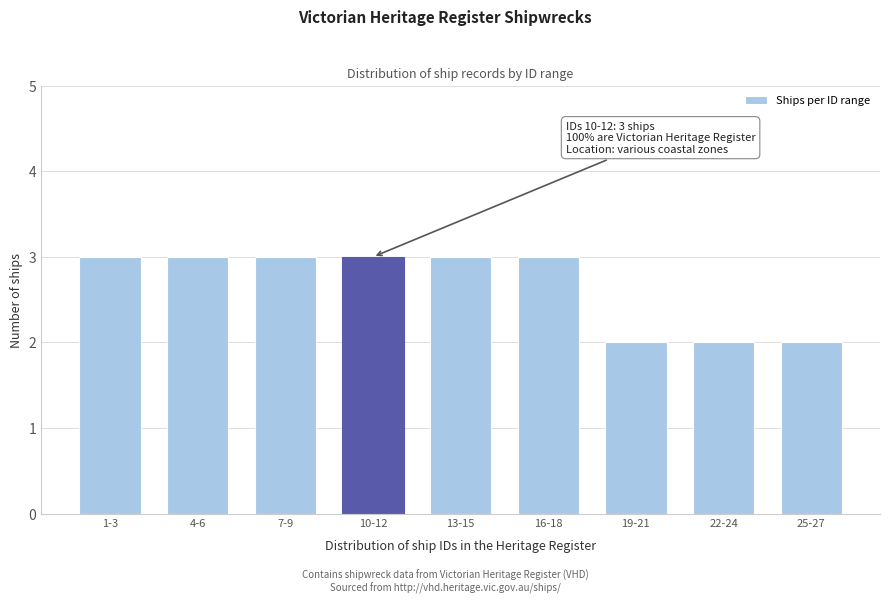

Reading right to left, transcribe all the data shown in this chart.

25-27=2	22-24=2	19-21=2	16-18=3	13-15=3	10-12=3	7-9=3	4-6=3	1-3=3